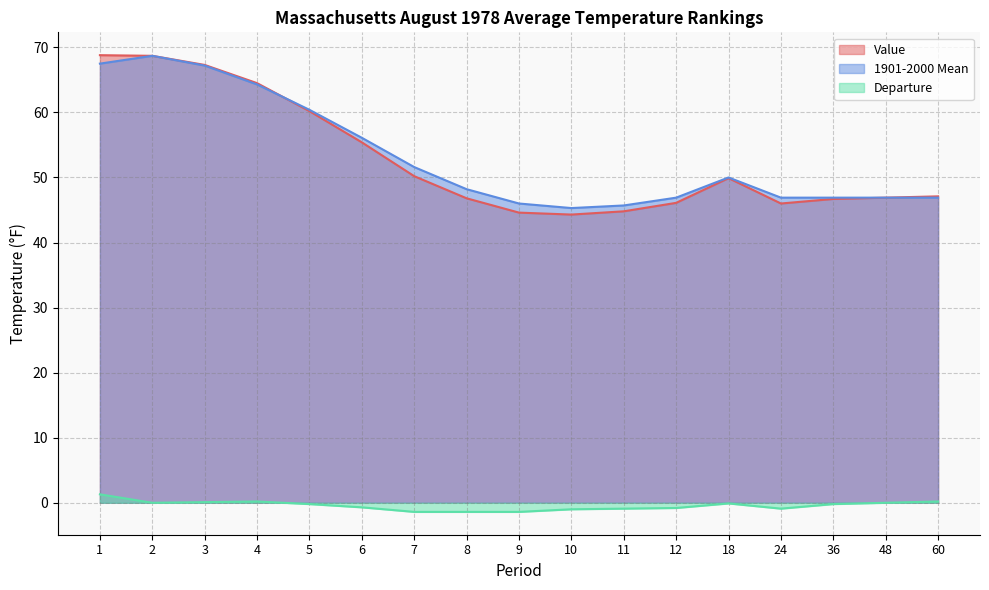

Does the chart have visible grid lines?

Yes